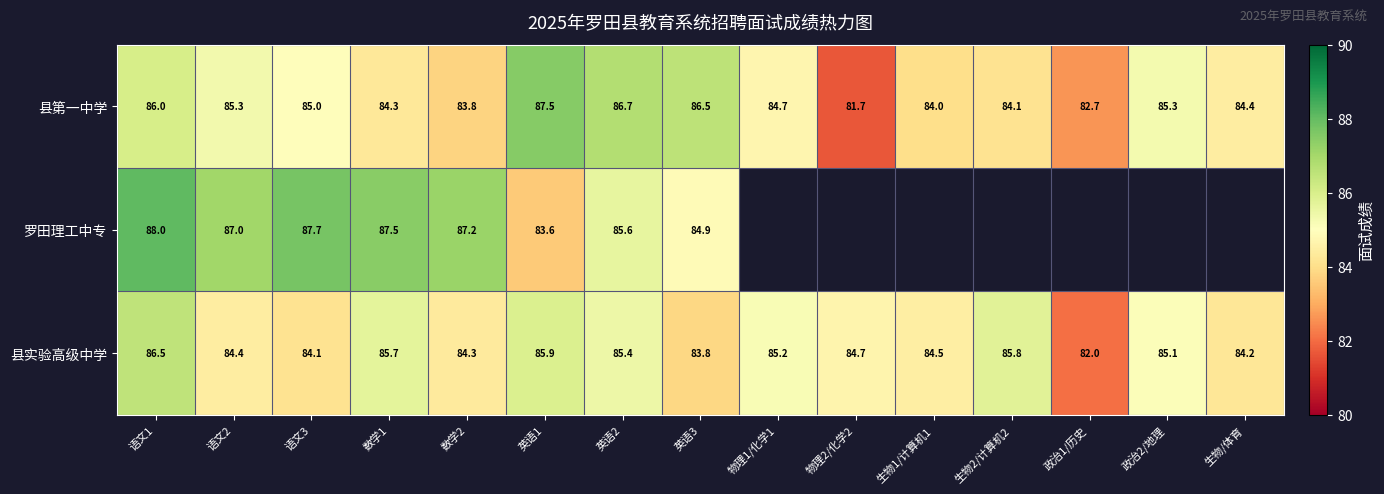

What is the total value across all series at 数学2?

255.3